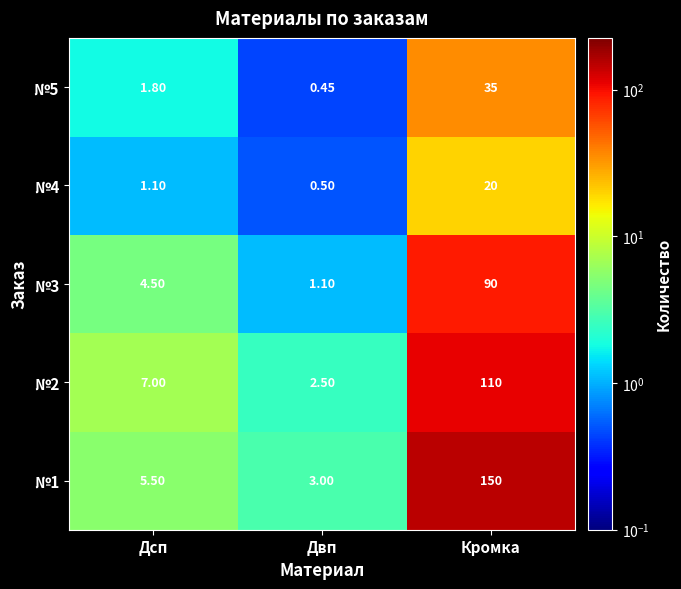

Is the value of №4 at Дсп greater than the value of №1 at Кромка?

No